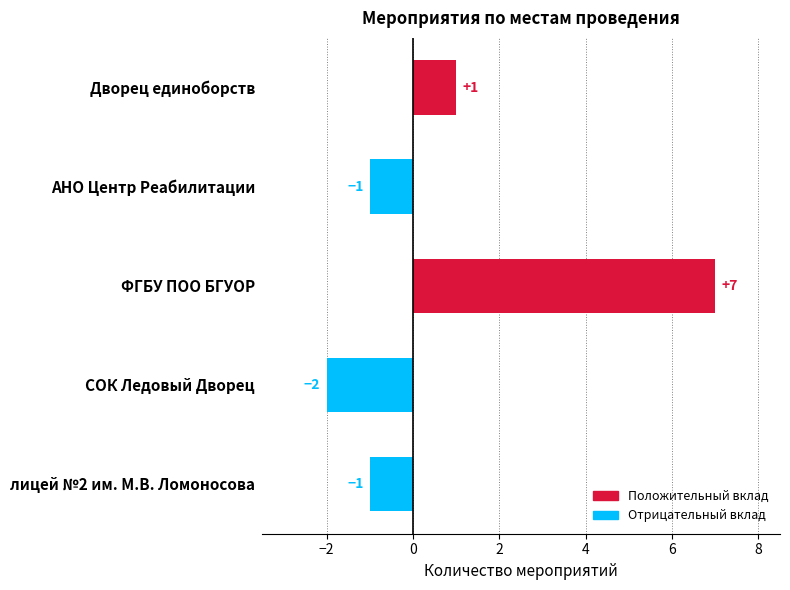

At which category does the chart reach its peak across all series?

ФГБУ ПОО БГУОР